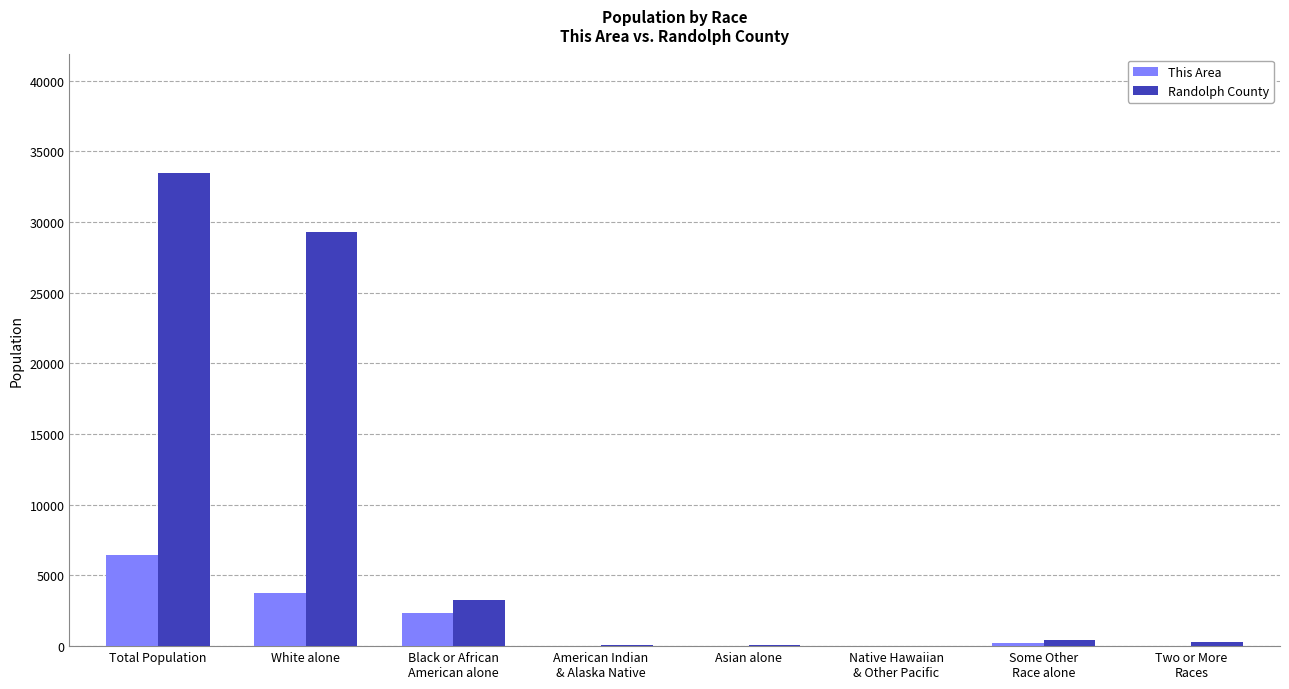

True or false: This Area has a value of 6493 at White alone.

False